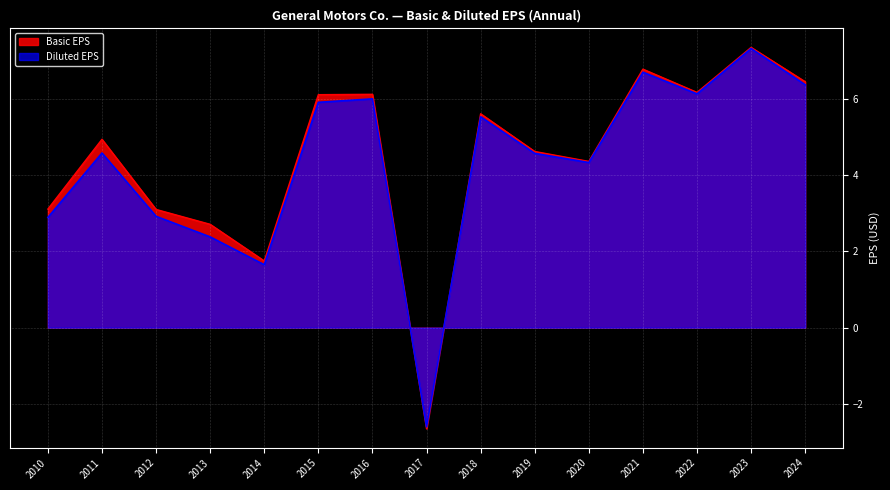

Rank the categories by Diluted EPS value from lowest to highest.

2017, 2014, 2013, 2010, 2012, 2020, 2019, 2011, 2018, 2015, 2016, 2022, 2024, 2021, 2023